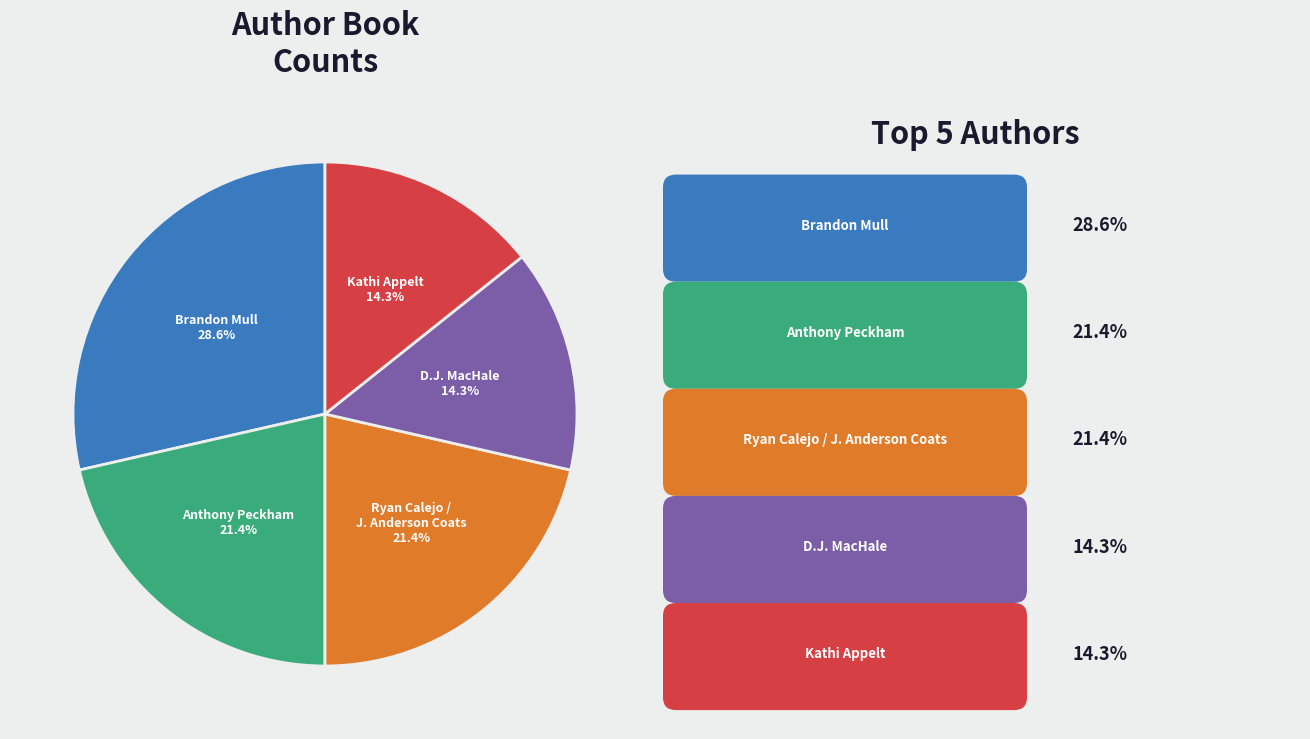

Is there a majority slice in this chart?

No